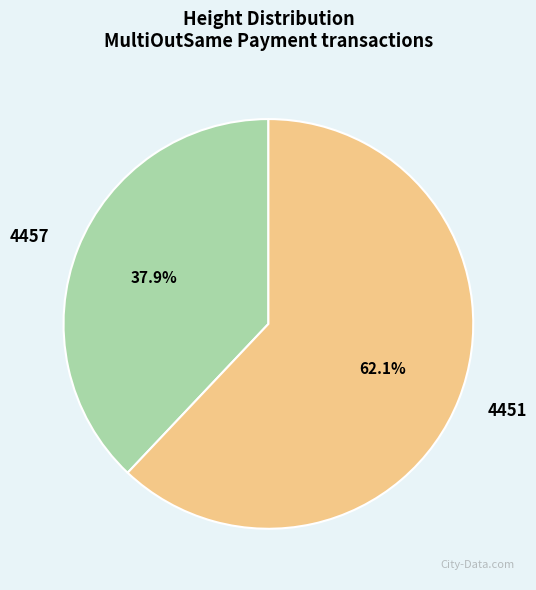

To the nearest percent, what is the average slice percentage?

50%